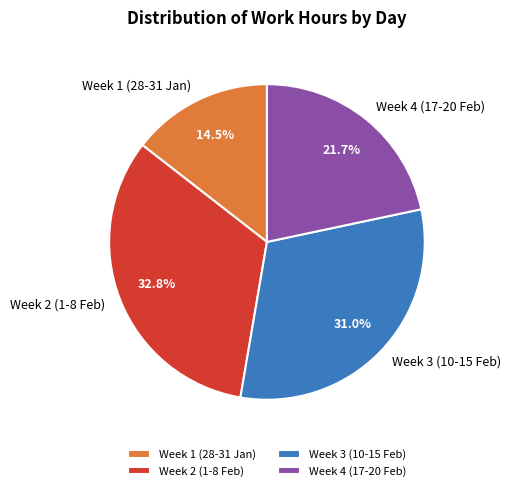

Which has a higher value, Week 2 (1-8 Feb) or Week 1 (28-31 Jan)?

Week 2 (1-8 Feb)